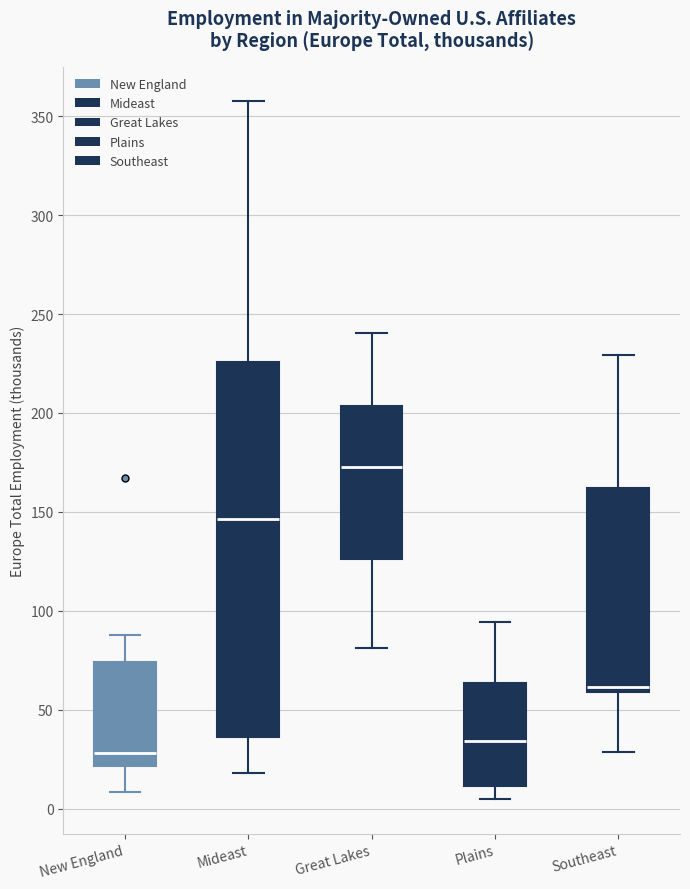

Which box's median line is the lowest?

New England